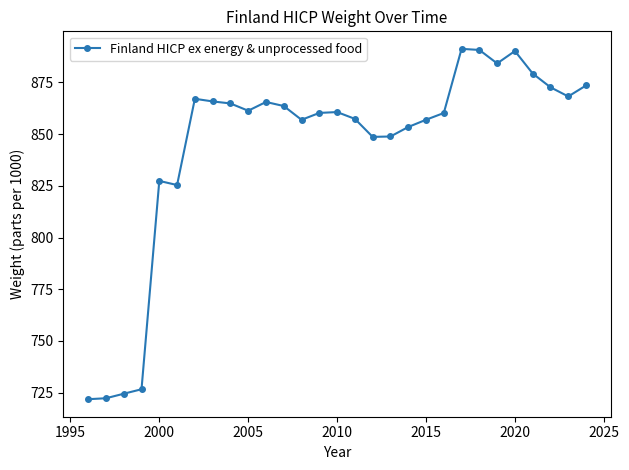

True or false: the data has more than 2 interior local peaks.

True